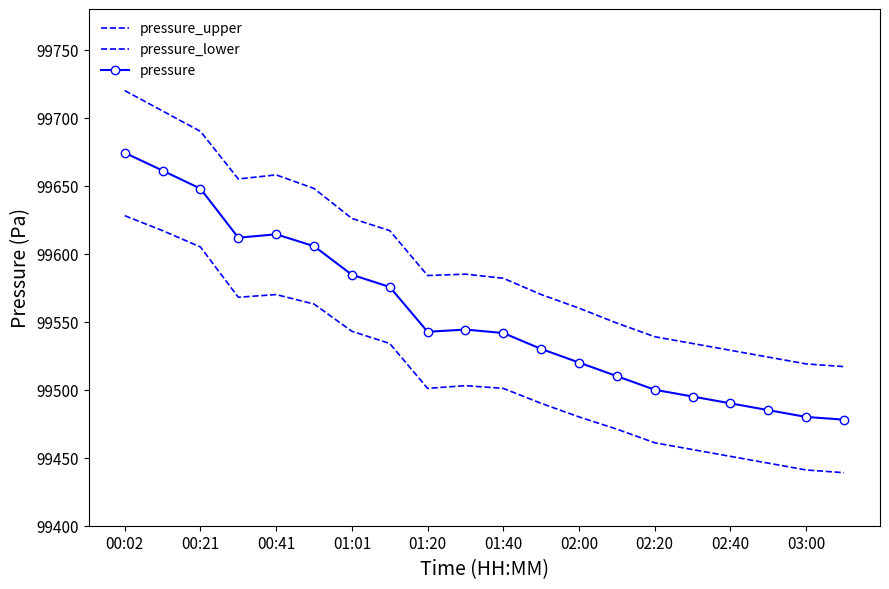

Does the chart have visible grid lines?

No